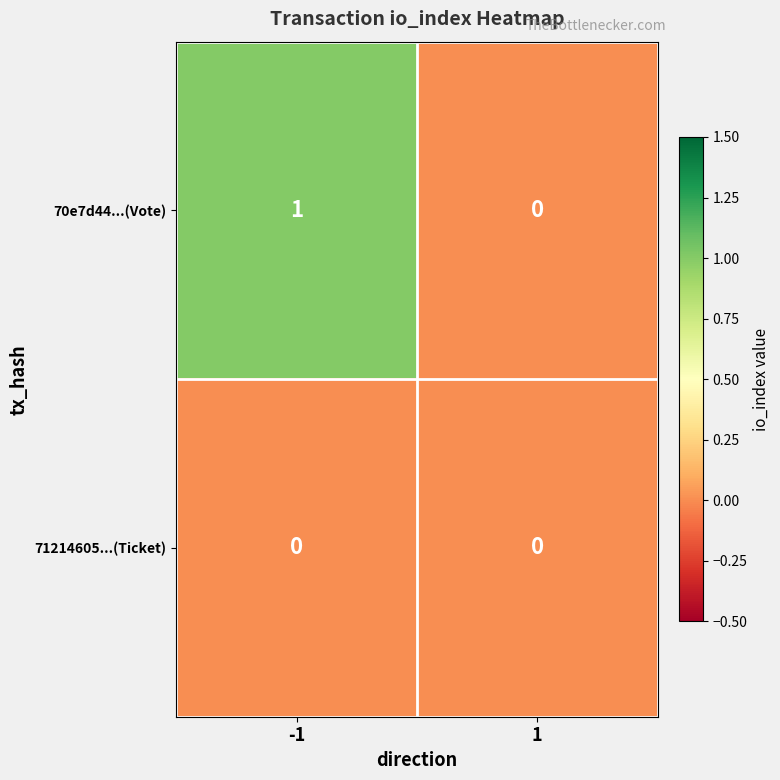

Reading left to right, list all the values displayed in this chart.

70e7d44...(Vote): 1	0
71214605...(Ticket): 0	0